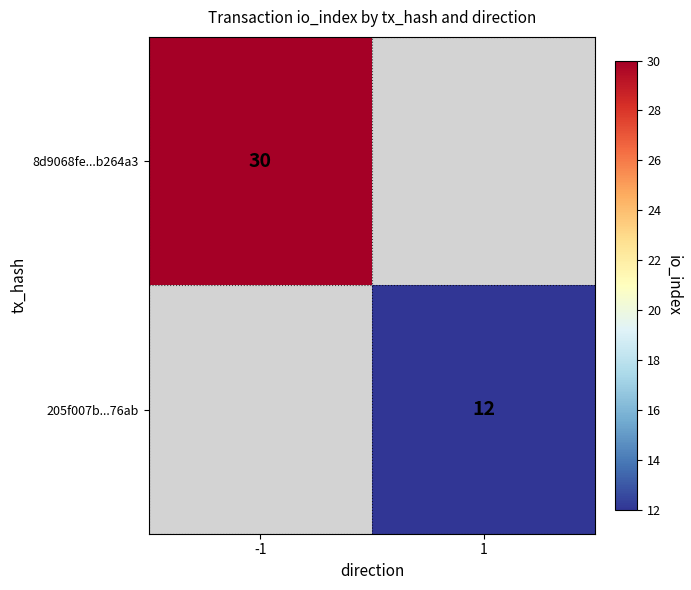

The value of 205f007b...76ab at 1 is 12. True or false?

True